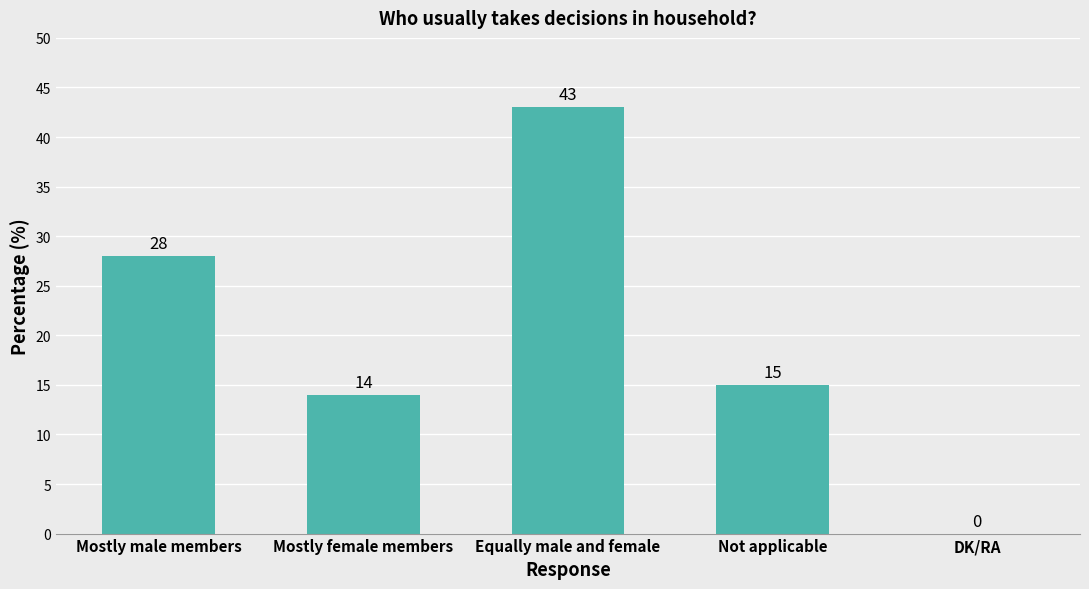

At which label is the value closest to 21?

Not applicable